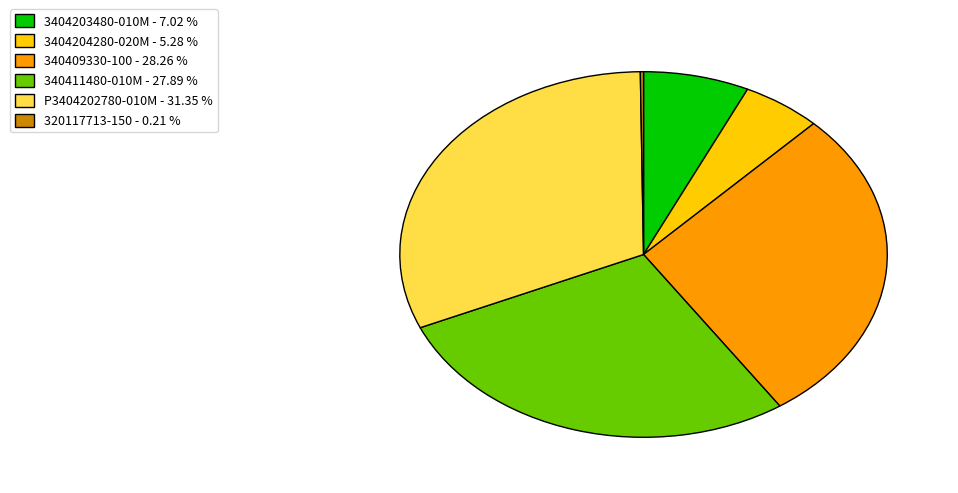

Is there a majority slice in this chart?

No